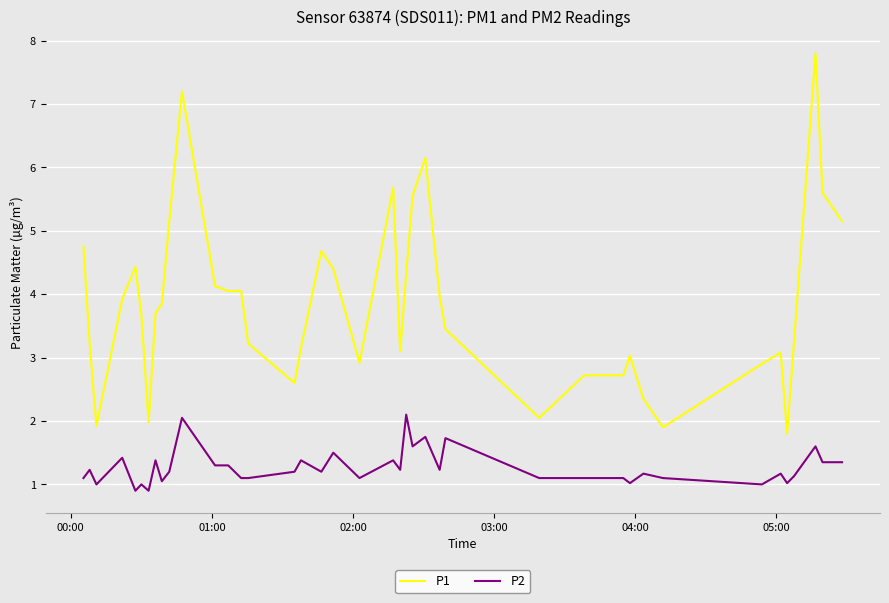

Which series has the widest spread of values?

P1